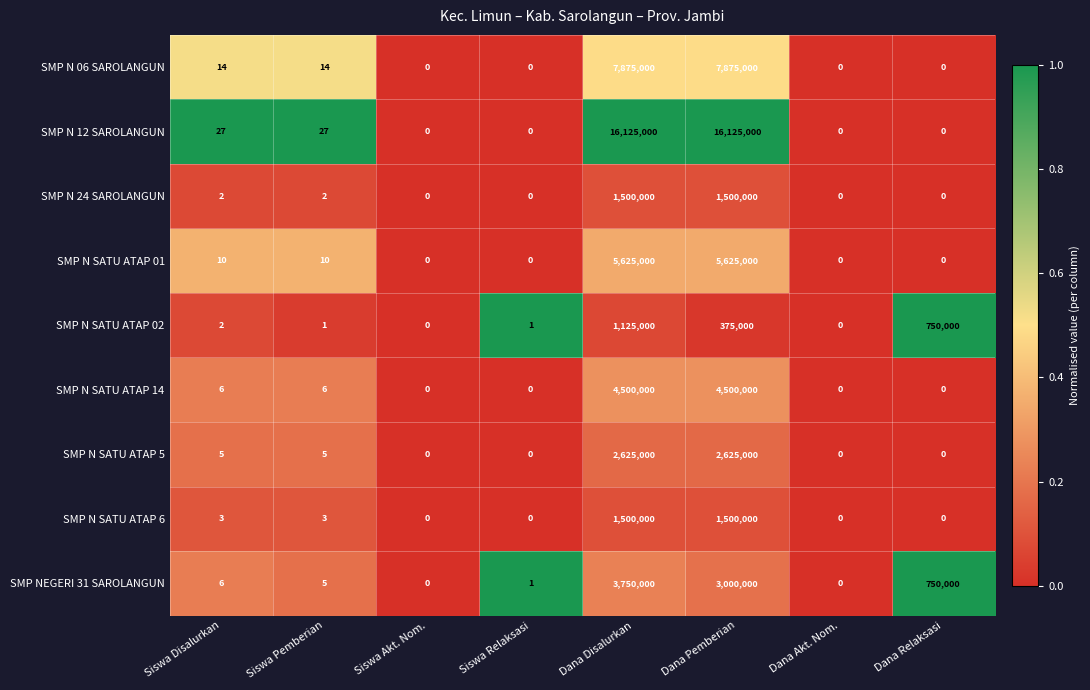

Which series has the widest spread of values?

SMP N 12 SAROLANGUN